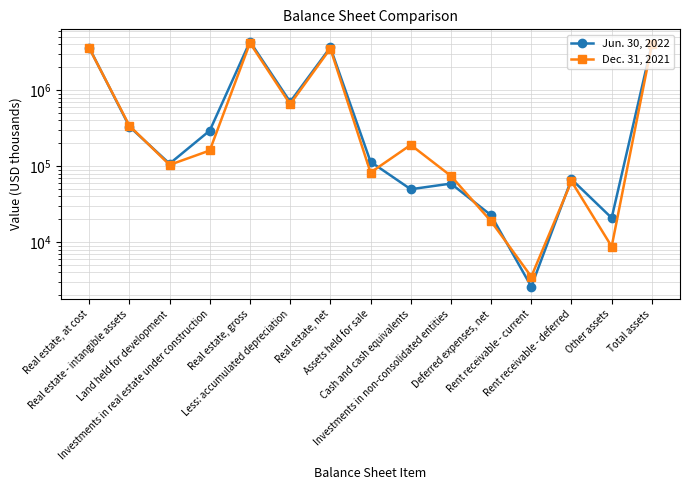

Which series ends up on top after the final intersection of Jun. 30, 2022 and Dec. 31, 2021?

Jun. 30, 2022